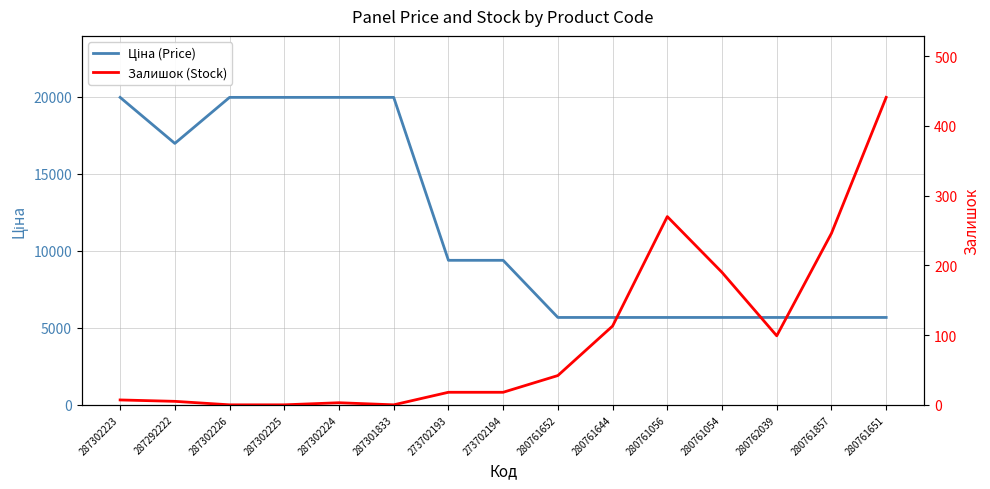

What are all the series names shown in the legend?

Ціна (Price), Залишок (Stock)